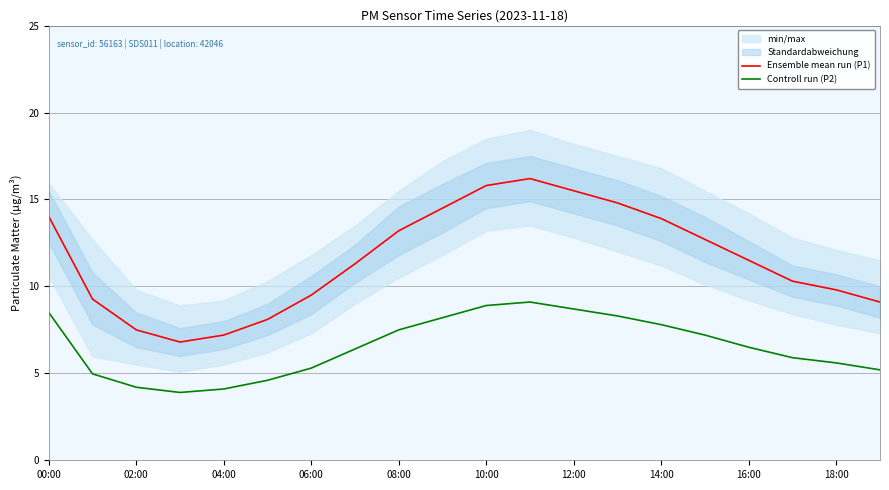

Which series has the widest spread of values?

Ensemble mean run (P1)